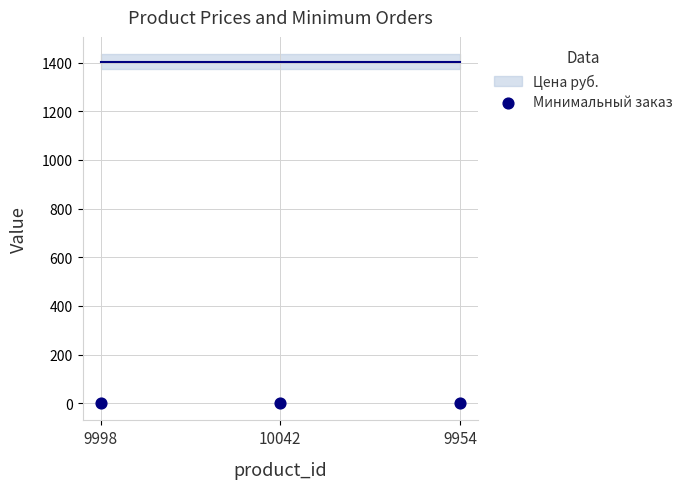

Which series has the widest spread of Y values?

Цена руб.